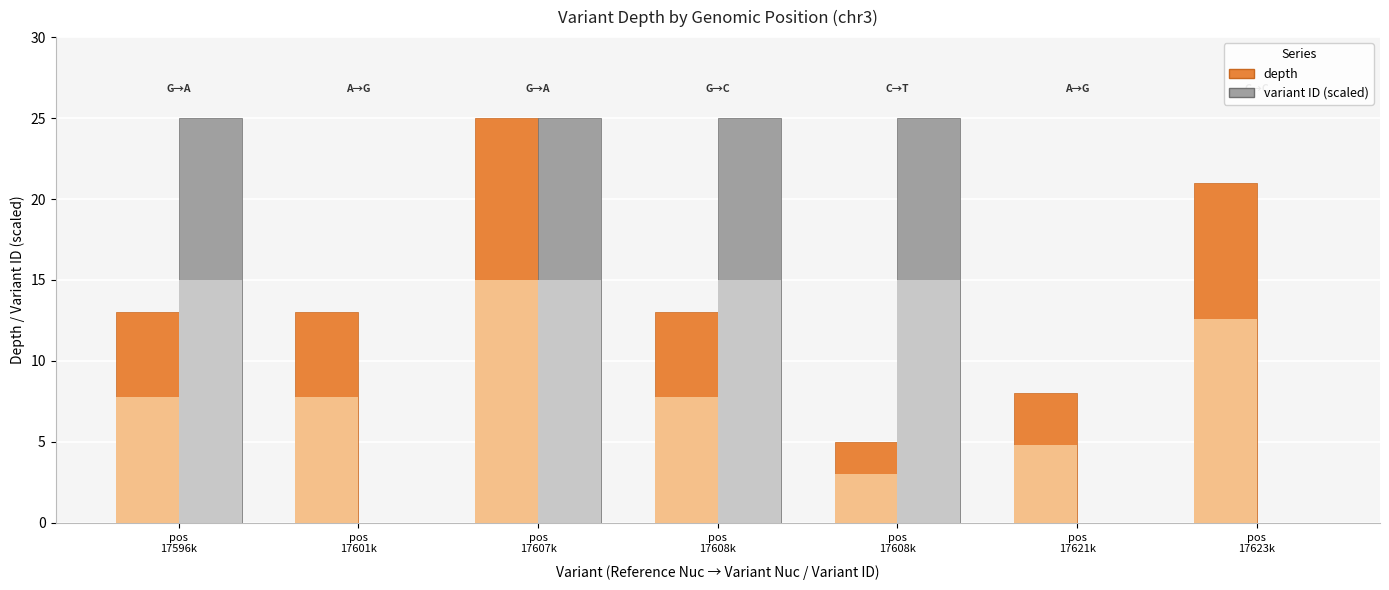

The value of variant ID (scaled) at pos
17608k is 25.0. True or false?

True